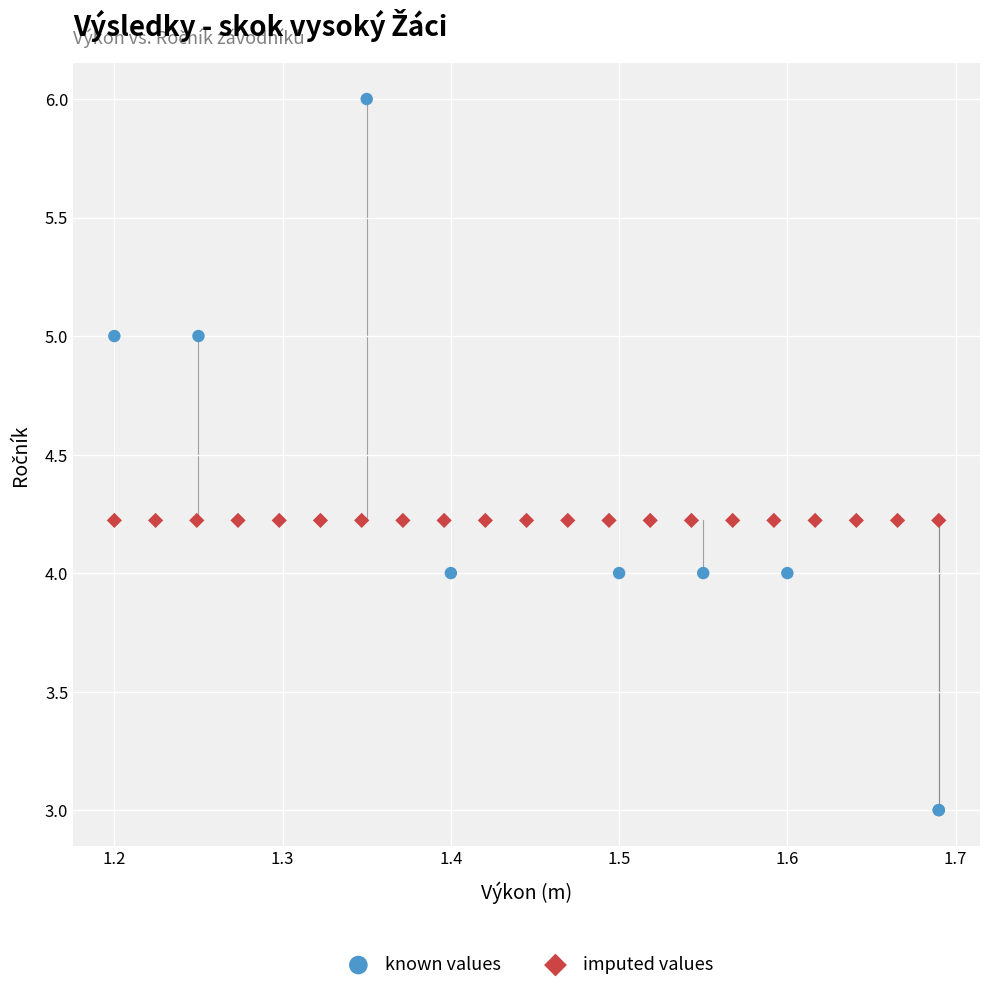

Which series contains the highest Y value?

known values